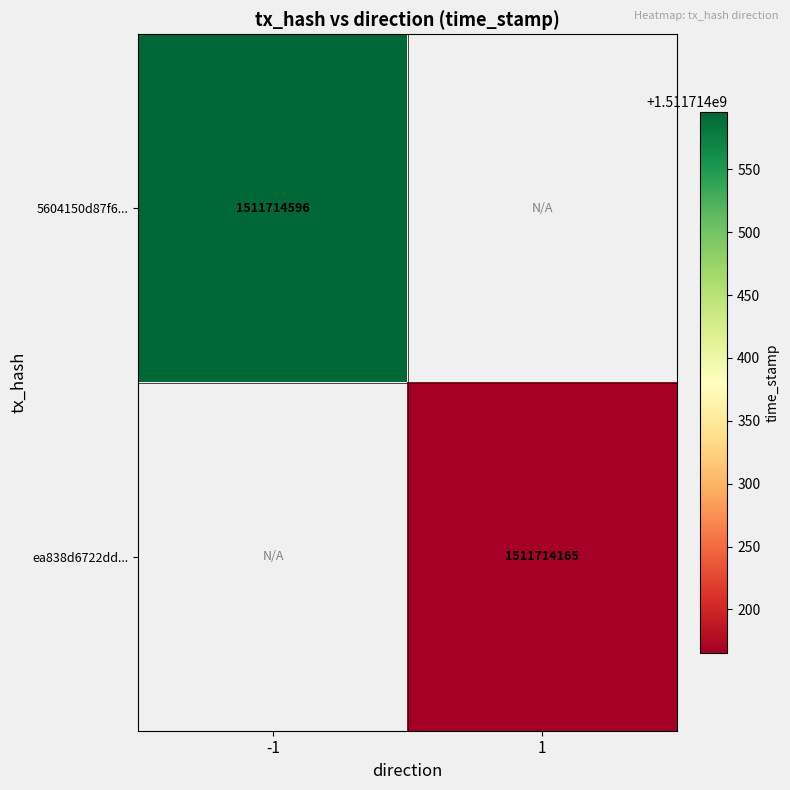

Is it true that 5604150d87f632502924f45e60b172e9f896aa9 equals 488691702 at 1?

False